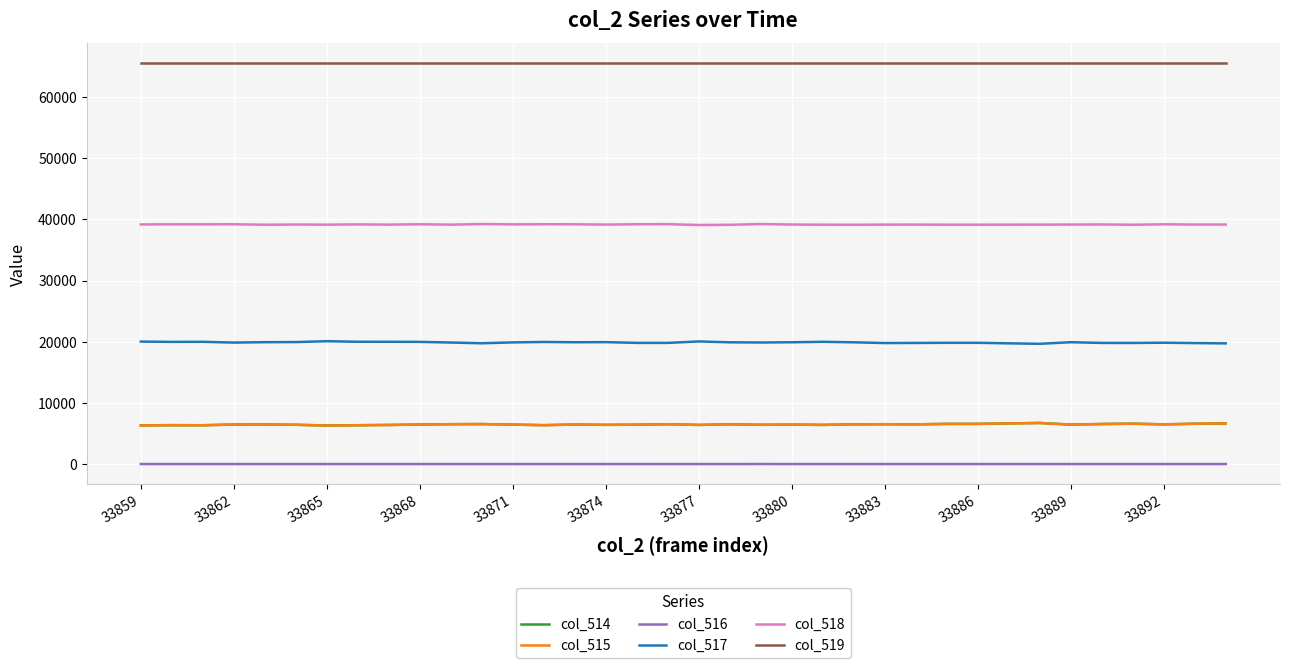

What is the maximum value shown in the chart?

65535